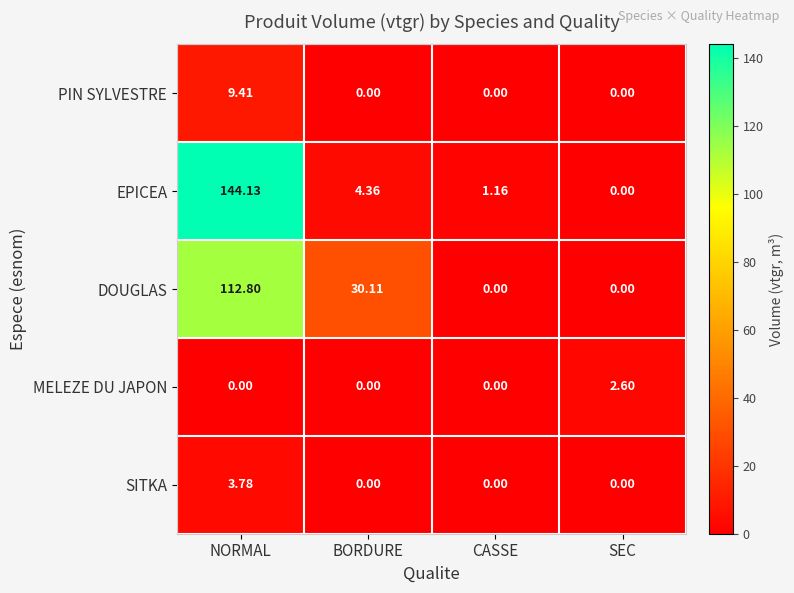

What is the total value across all series at BORDURE?

34.5